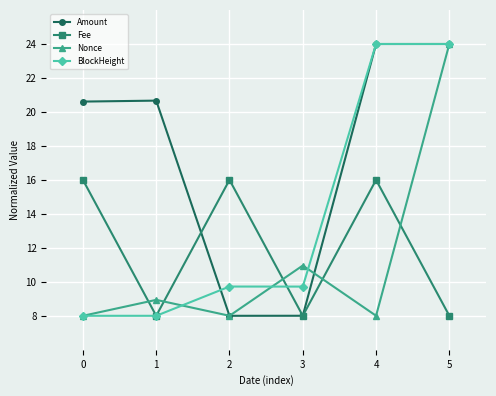

The value of Nonce at 0 is 8.0. True or false?

True